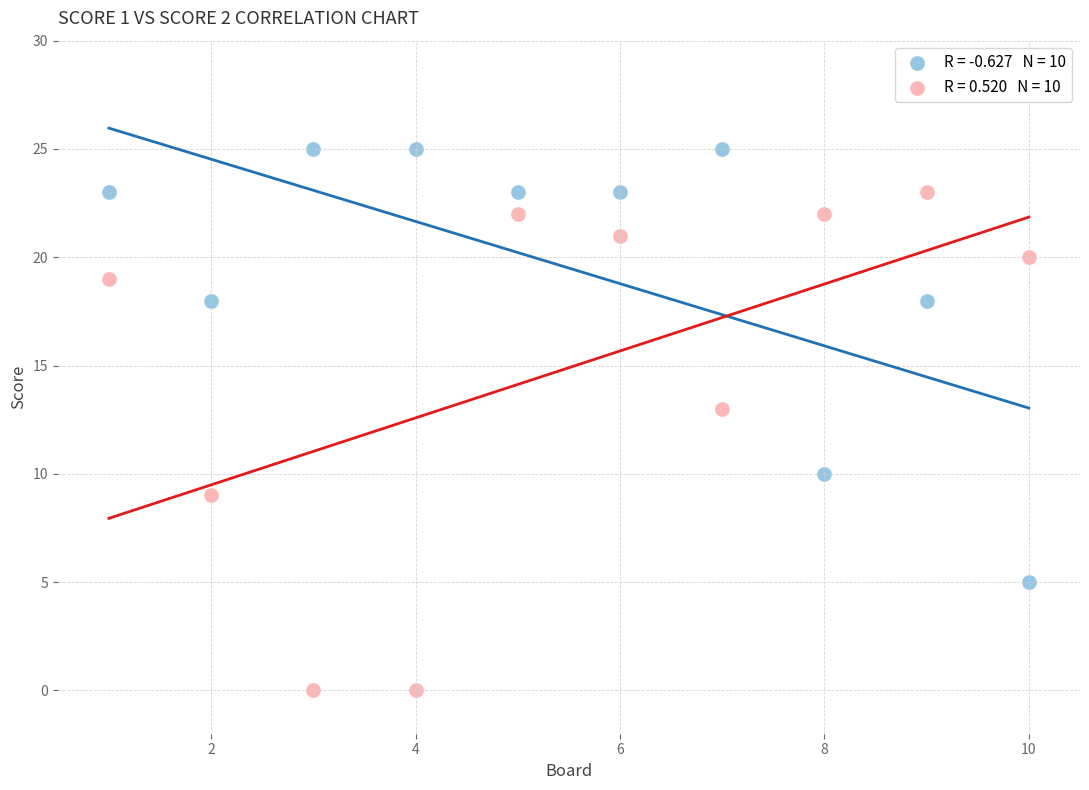

Across all data points, what is the range of Y values (max minus min)?

25